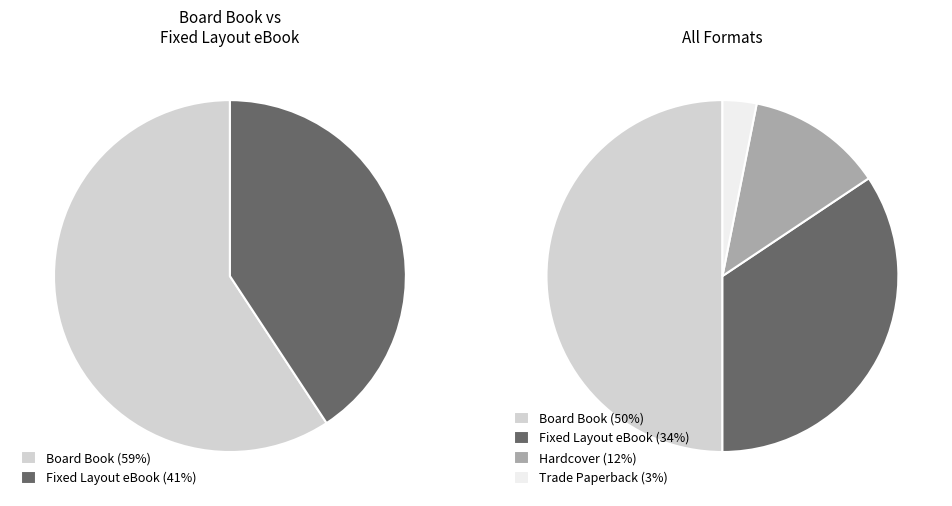

Which slice is the largest?

Board Book